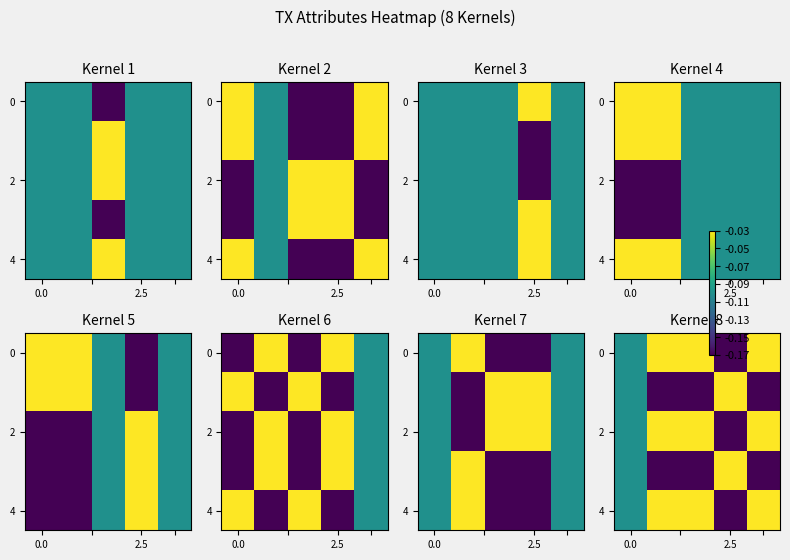

At which category is the sum across all series the highest?

2.5